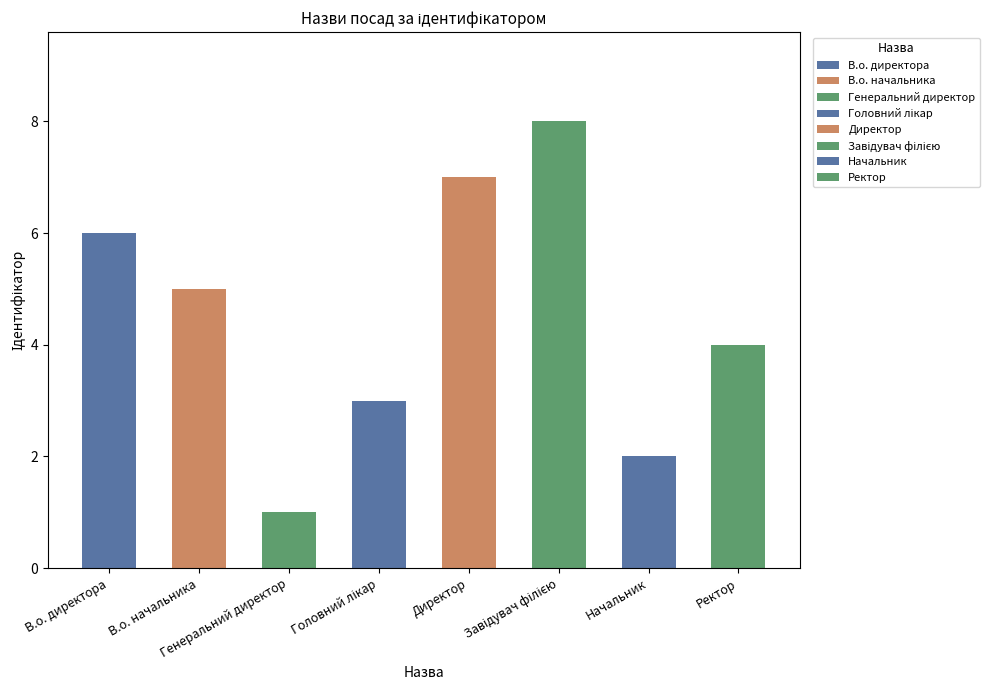

Which has a higher value, Ректор or Генеральний директор?

Ректор